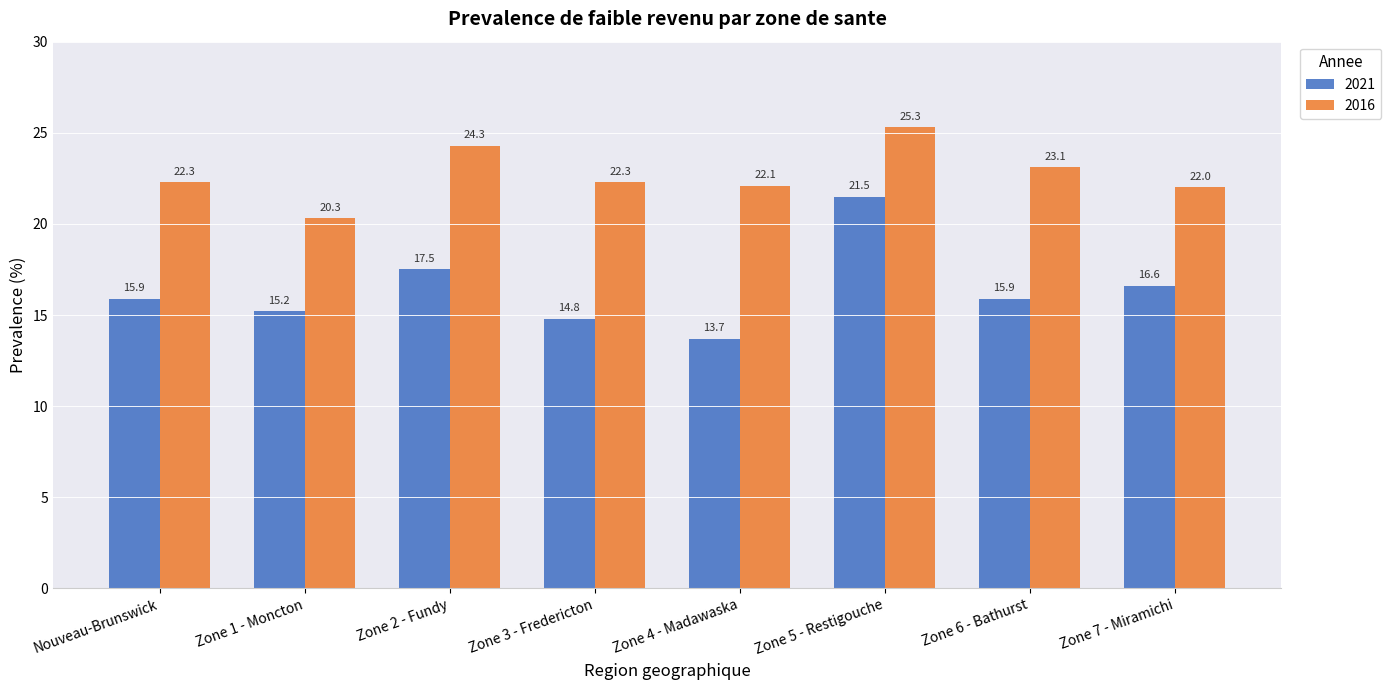

Reading left to right, what are all the values shown in this chart?

2021: 15.9	15.2	17.5	14.8	13.7	21.5	15.9	16.6
2016: 22.3	20.3	24.3	22.3	22.1	25.3	23.1	22.0